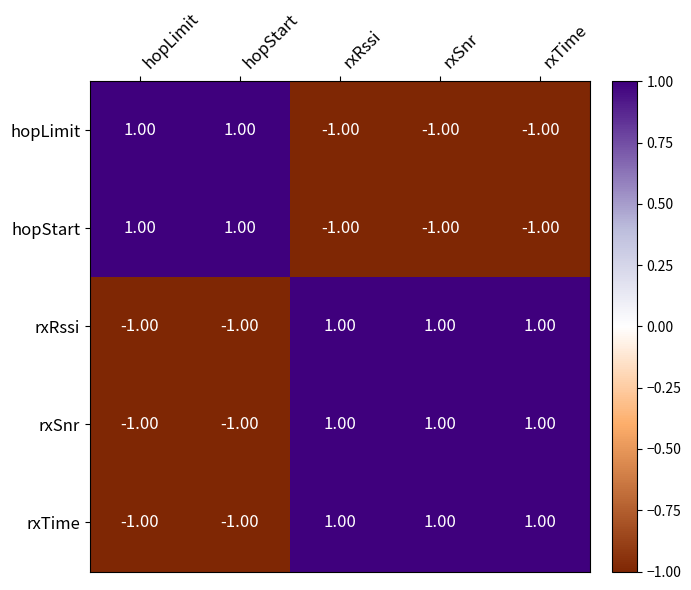

Is the value of hopStart at rxTime greater than the value of rxTime at rxTime?

No